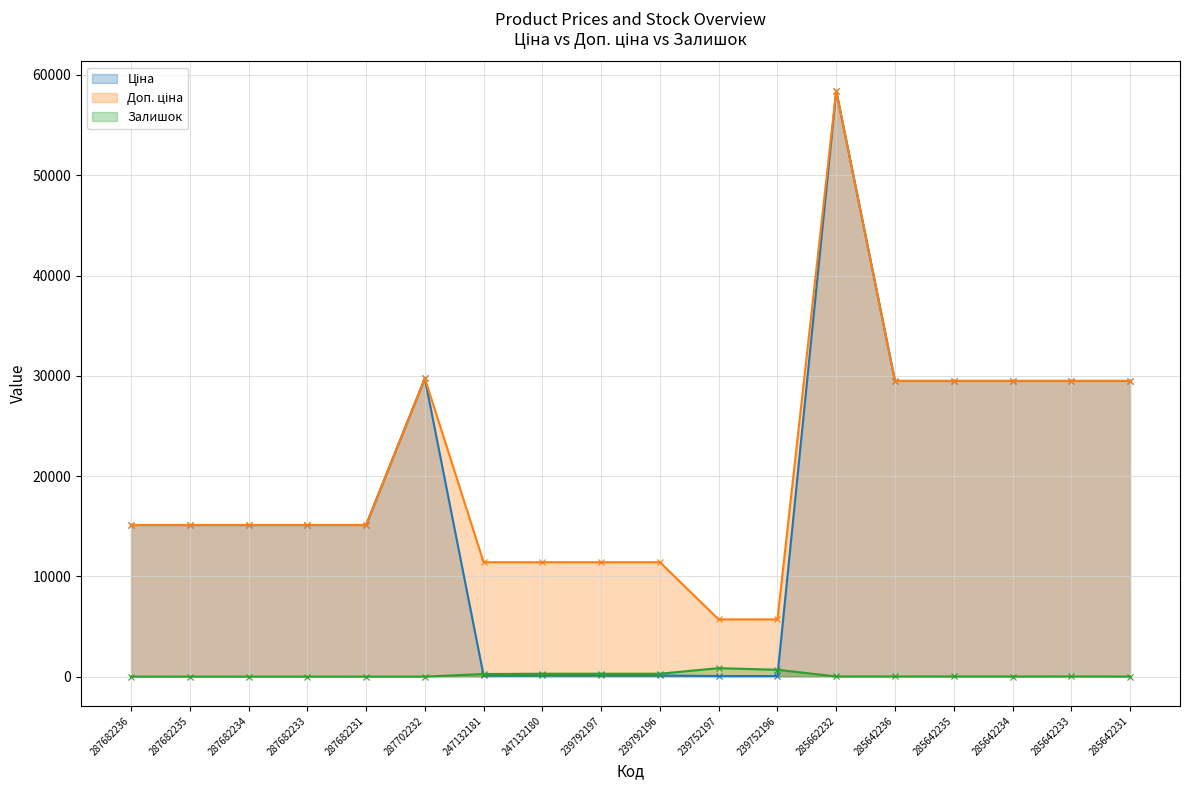

List the labels in order of Ціна value, smallest first.

239752197, 239752196, 247132181, 247132180, 239792197, 239792196, 287682236, 287682235, 287682234, 287682233, 287682231, 285642236, 285642235, 285642234, 285642233, 285642231, 287702232, 285662232